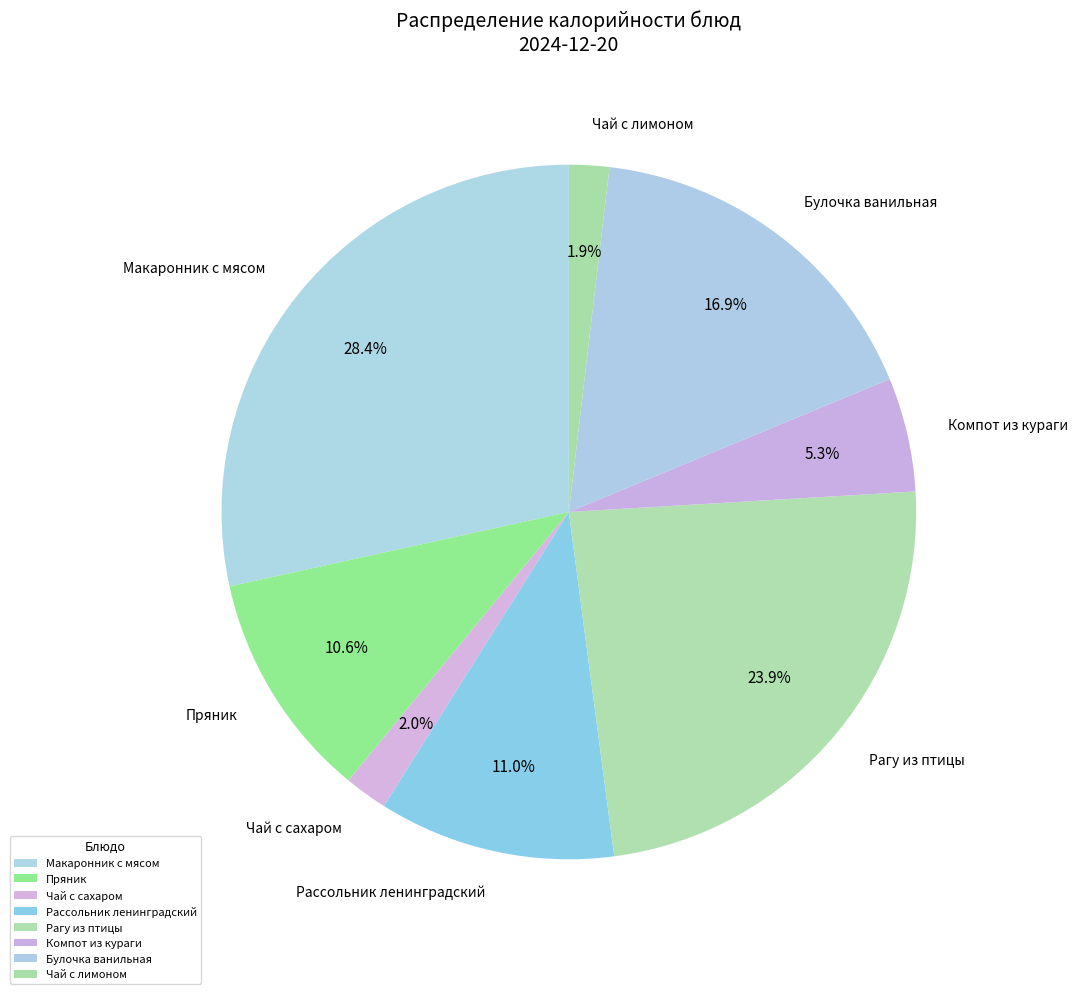

To the nearest percent, what percentage of the pie is Рассольник ленинградский?

11%